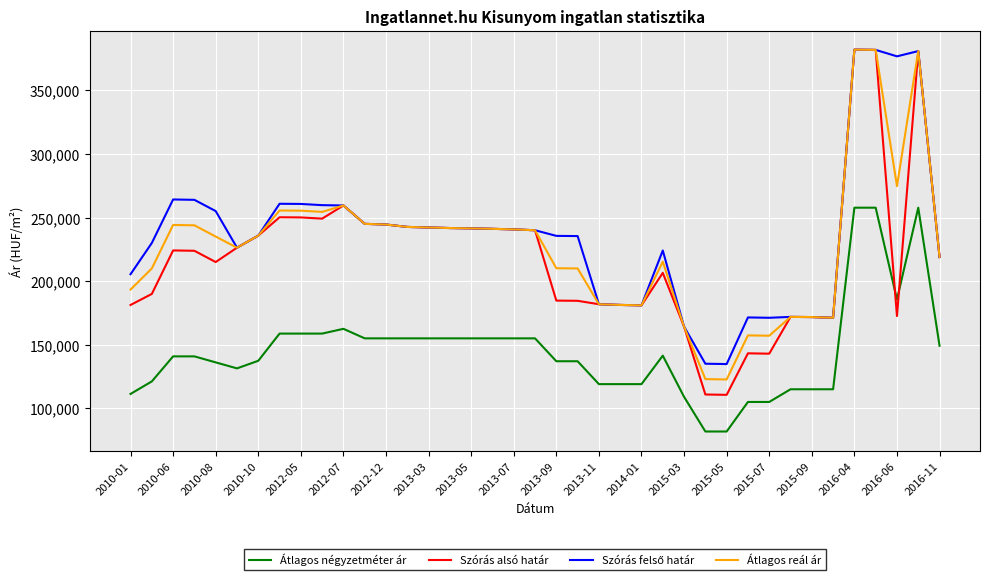

In Átlagos reál ár, how many points are lower than both neighbors (excluding endpoints)?

7